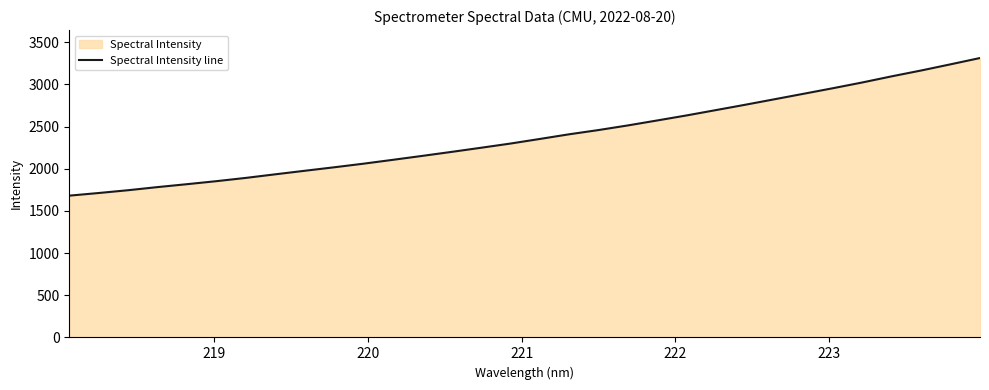

Count the number of values greater than 2353.

16